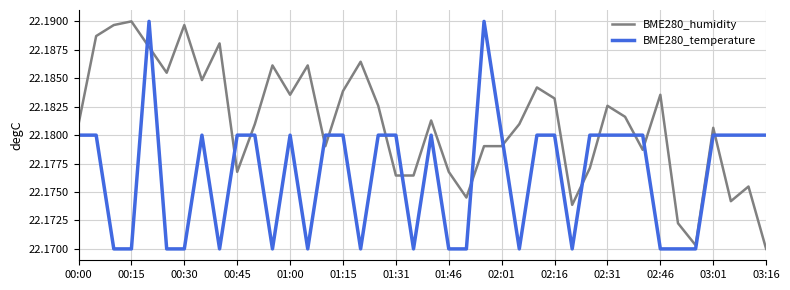

Does the chart have visible grid lines?

Yes